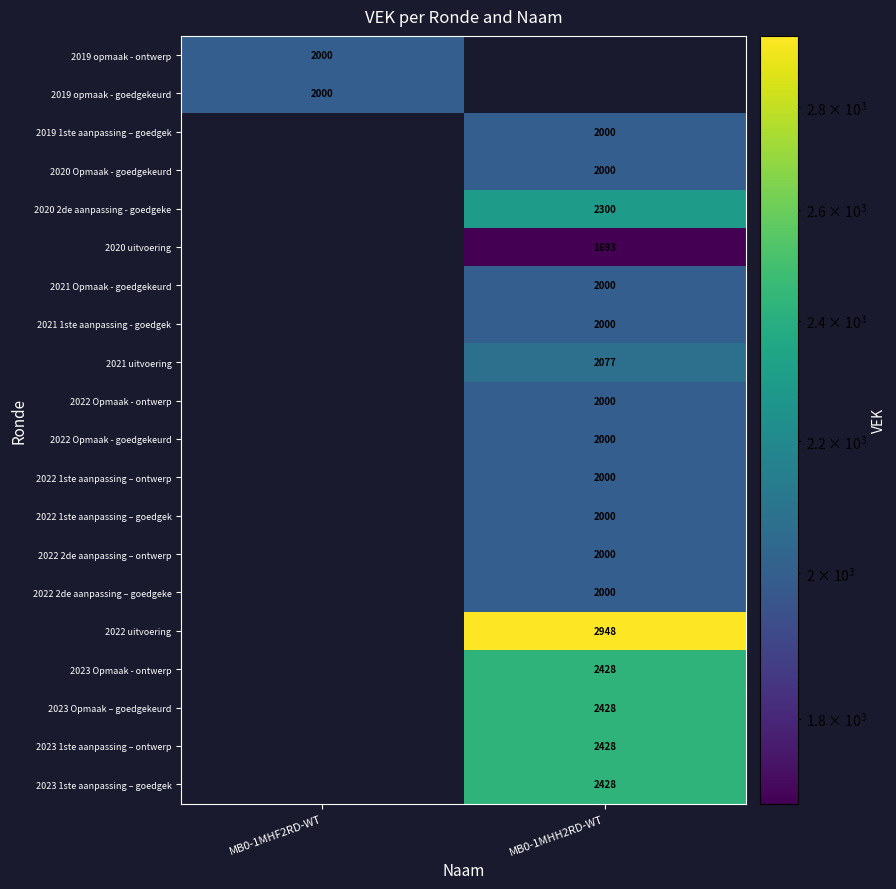

Is the value of 2022 1ste aanpassing – ontwerp at MB0-1MHH2RD-WT greater than the value of 2021 uitvoering at MB0-1MHH2RD-WT?

No